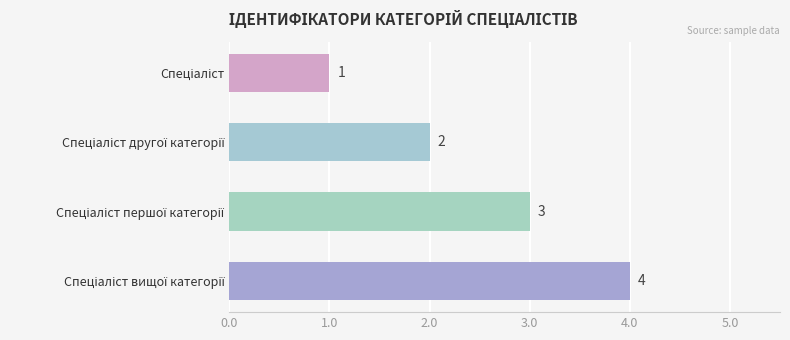

What is the maximum value shown in the chart?

4